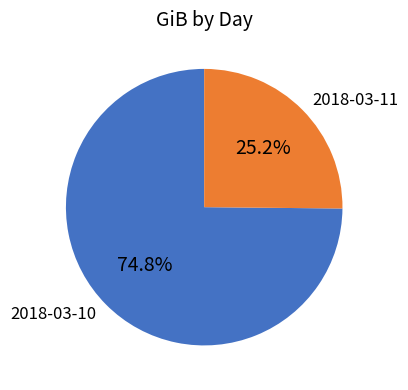

The 2018-03-10 slice represents 63% of the pie. True or false?

False